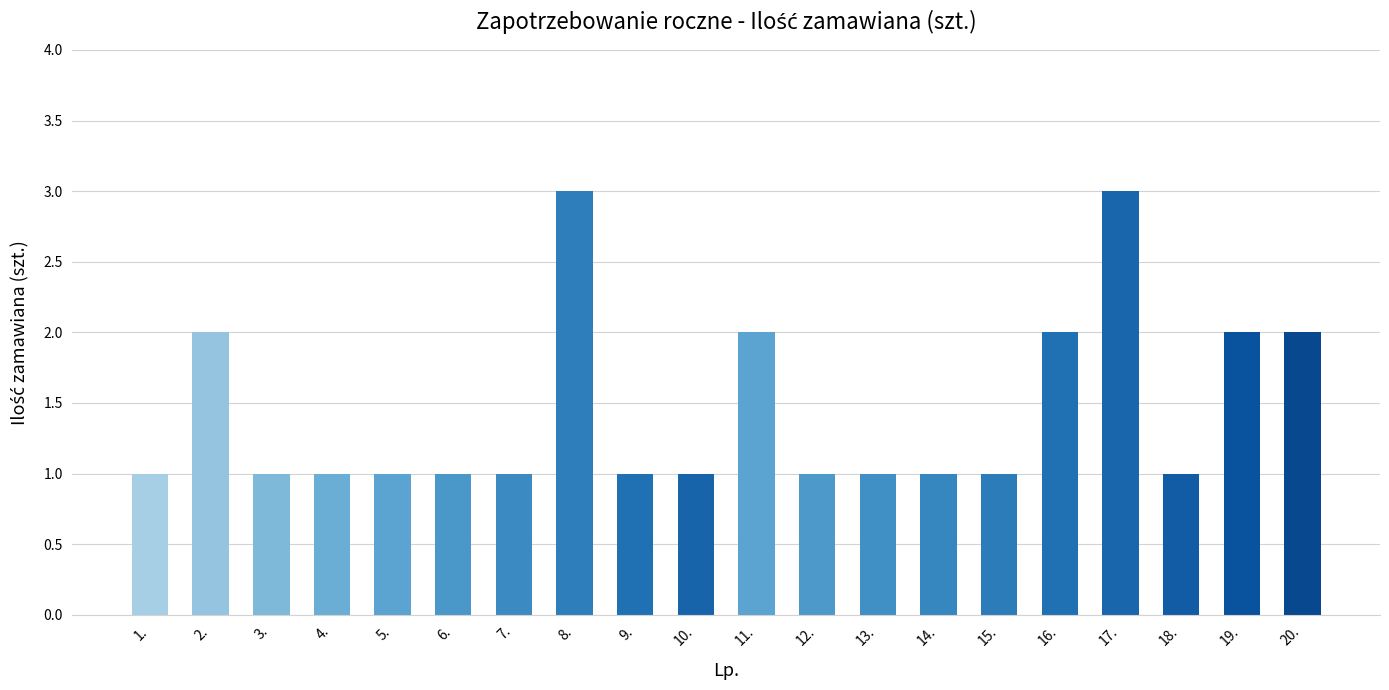

What is the ratio of the value at 2. to the value at 15.?

2.0